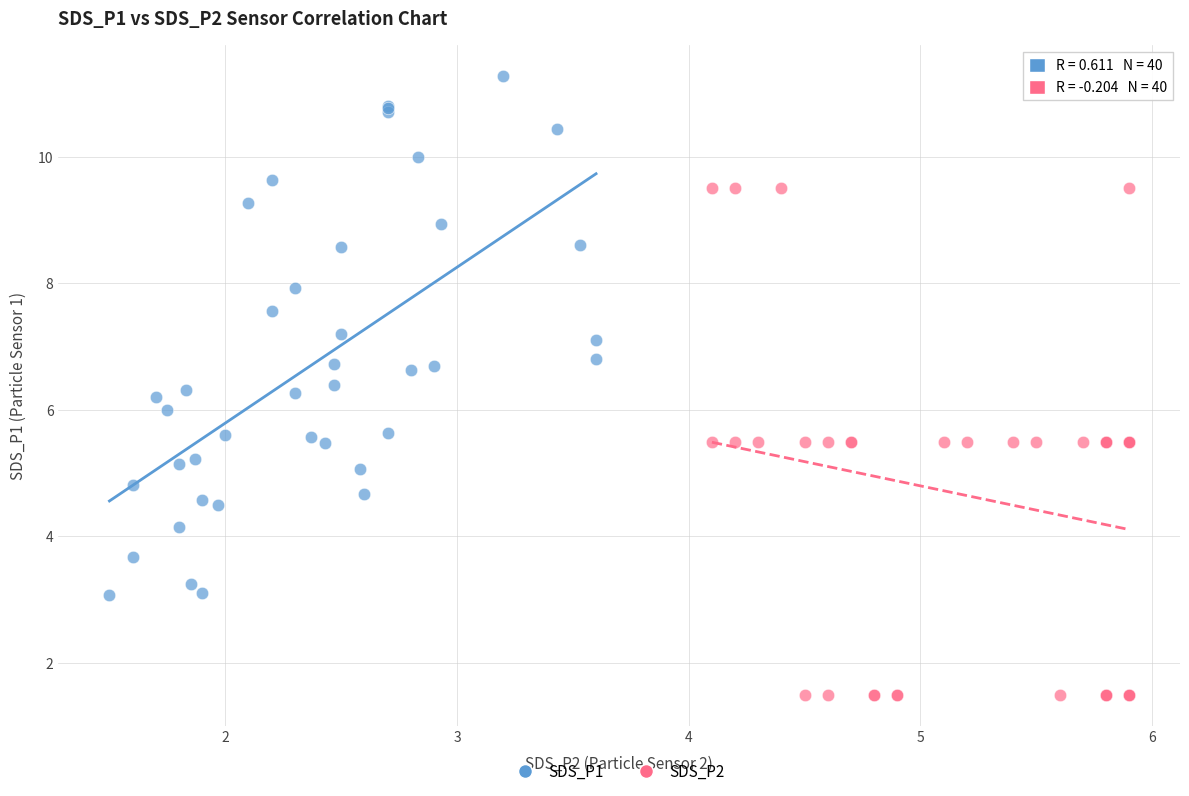

Which series reaches the maximum Y coordinate?

SDS_P1